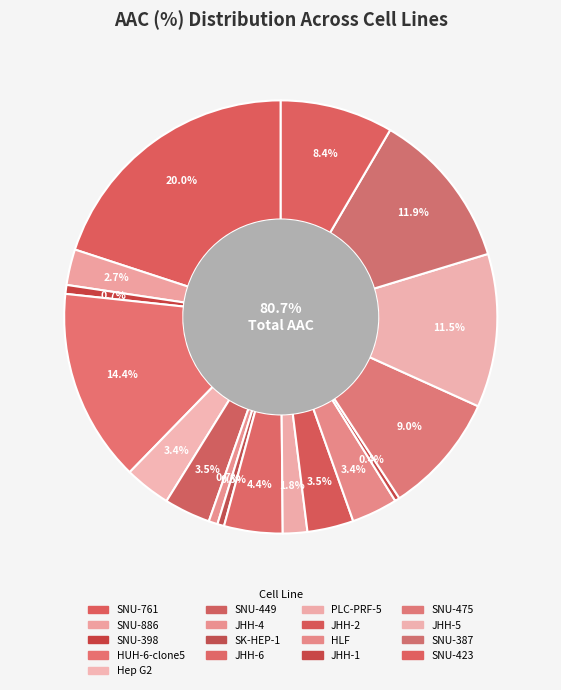

Do SNU-423 and SNU-387 together represent more than half of the pie?

No